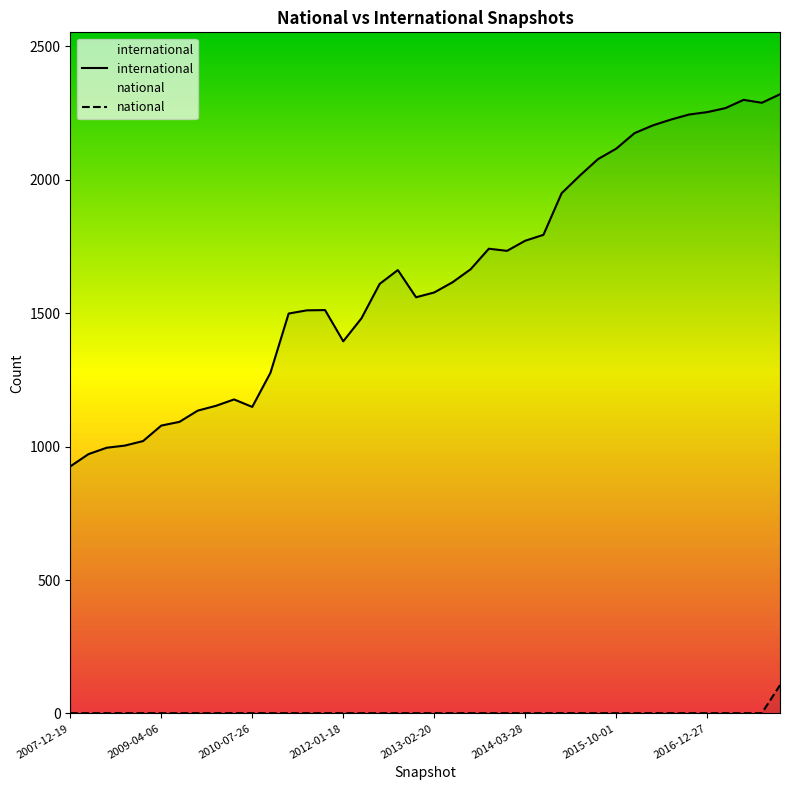

Count the number of data series in this chart.

2